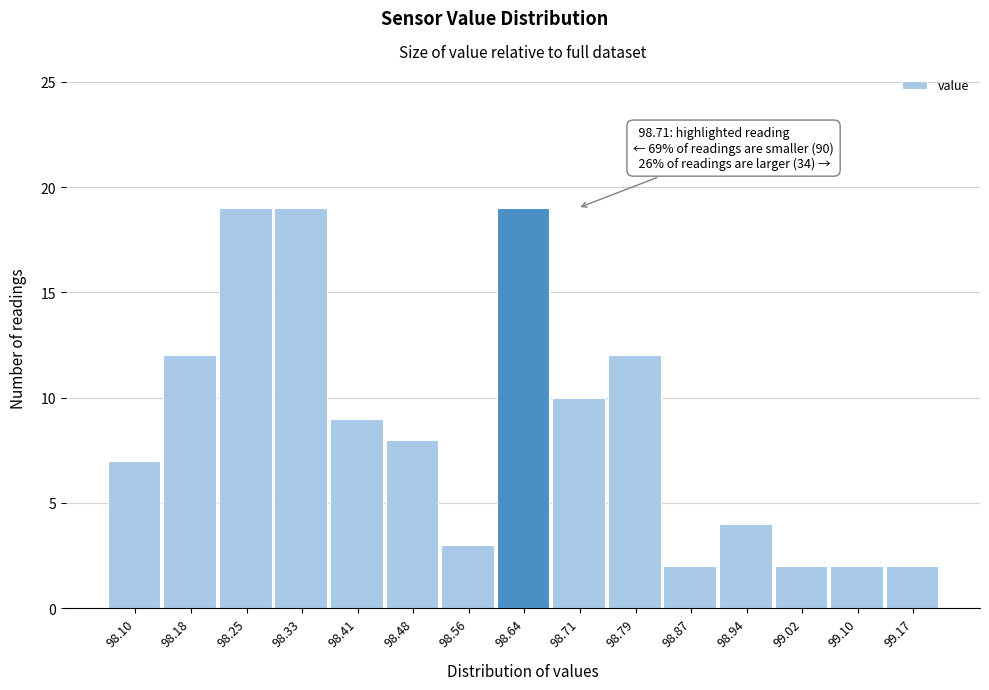

Reading left to right, transcribe all the data shown in this chart.

98.10=7	98.18=12	98.25=19	98.33=19	98.41=9	98.48=8	98.56=3	98.64=19	98.71=10	98.79=12	98.87=2	98.94=4	99.02=2	99.10=2	99.17=2